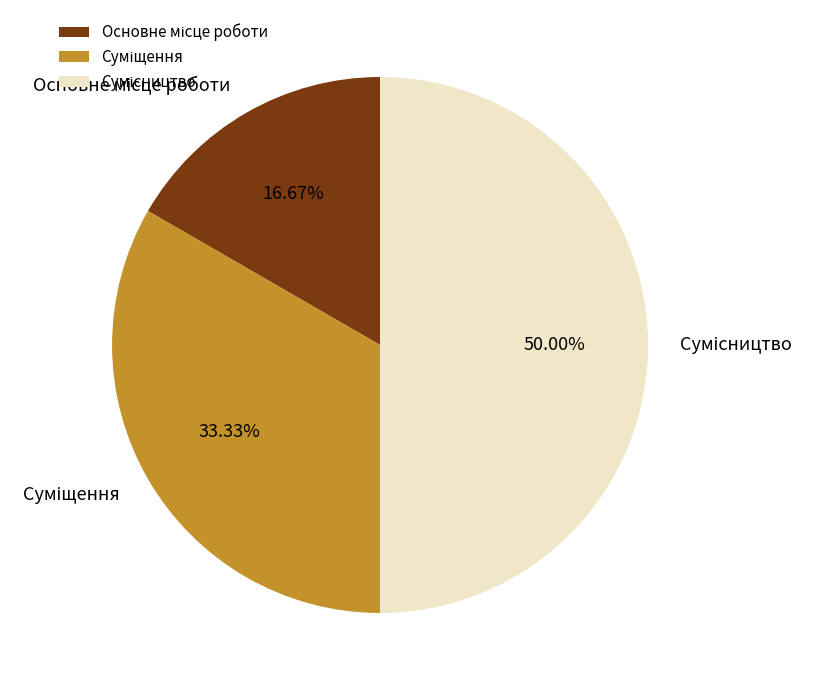

The Суміщення slice represents 33% of the pie. True or false?

True